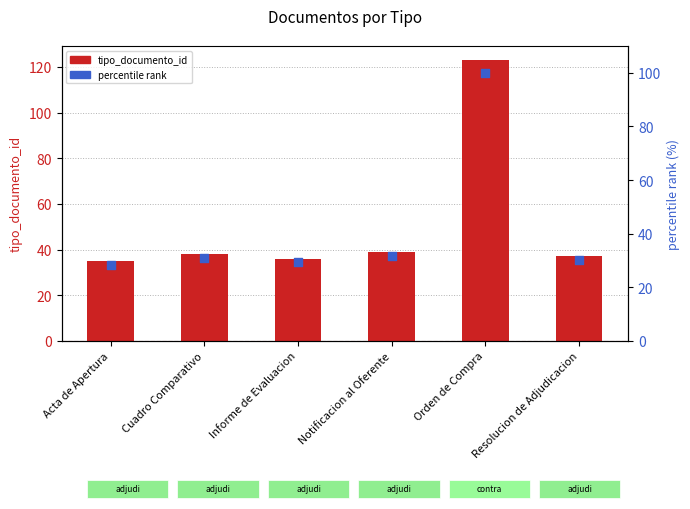

Which series has the largest total across all categories?

tipo_documento_id